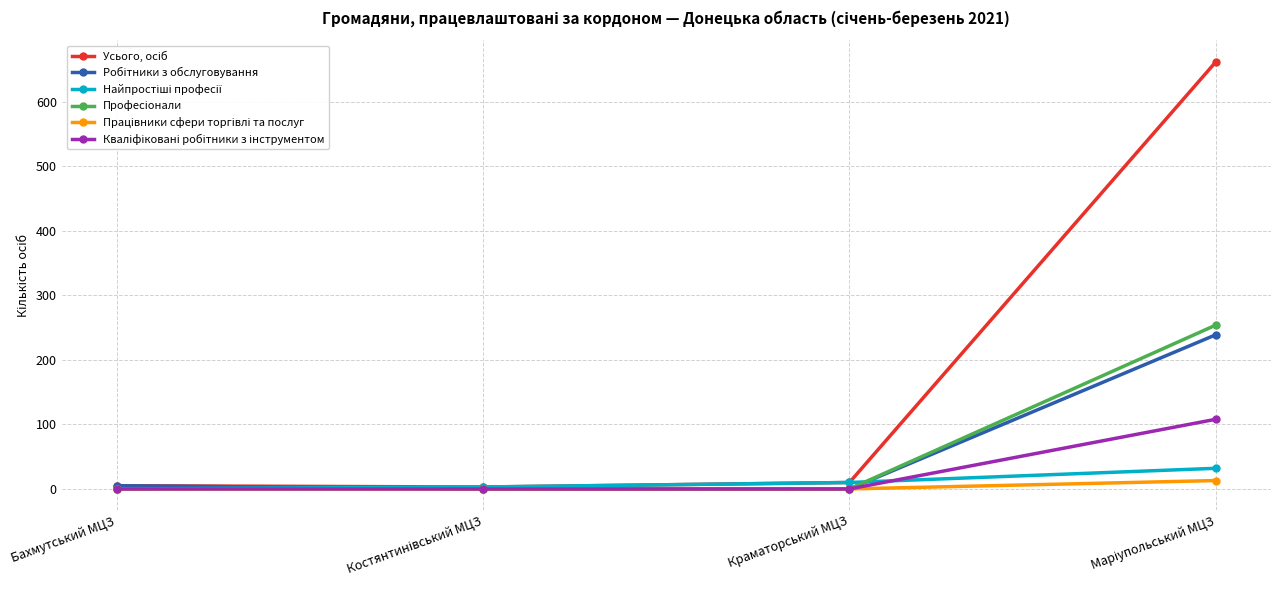

What is the label of the 2nd point from the right?

Краматорський МЦЗ